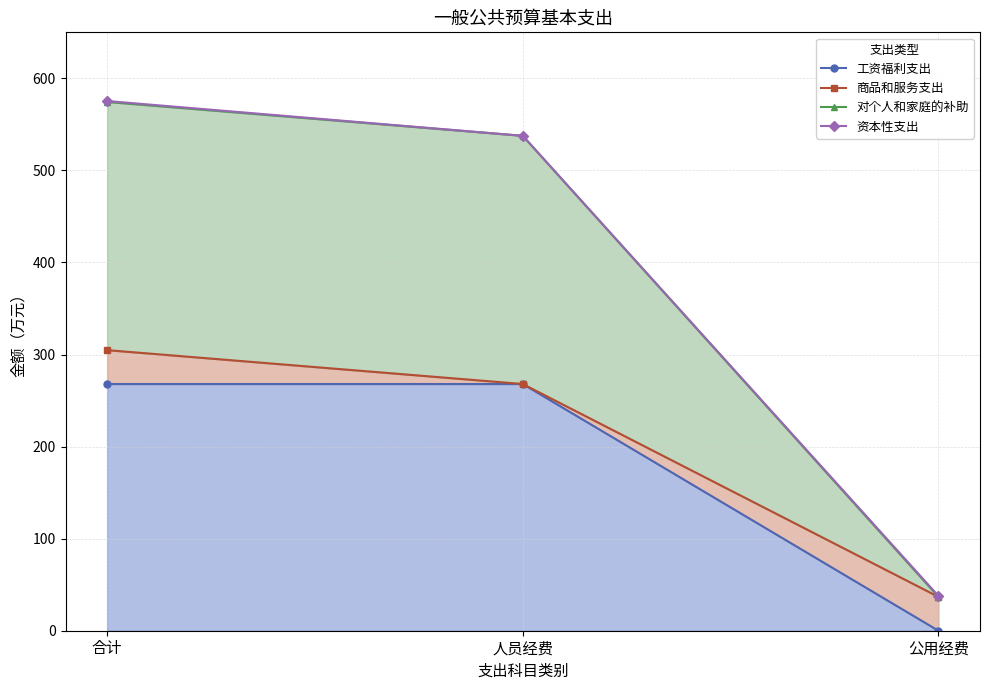

What is the difference between the maximum and minimum values in the 资本性支出 series?

537.6